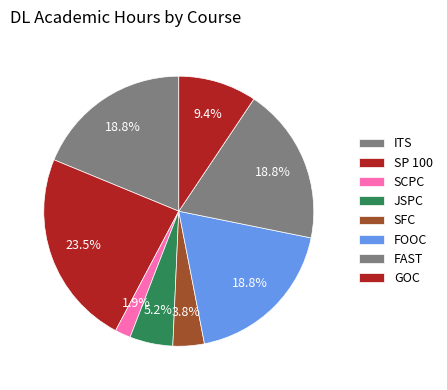

True or false: FAST accounts for 19% of the total.

True